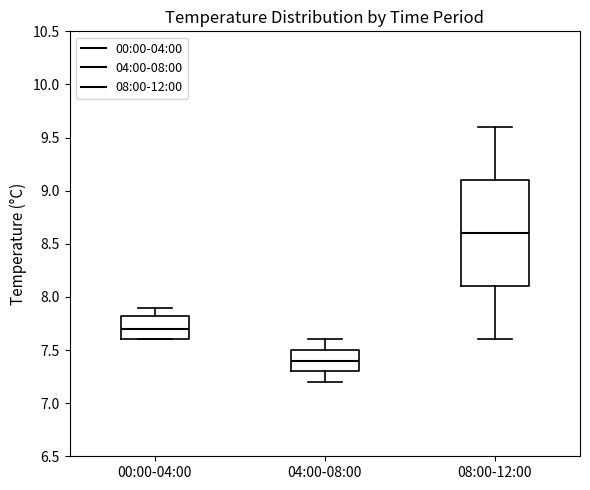

Reading left to right, read every box against the y-axis: the position of its median line, the range the box covers, and the ends of its whiskers. The values are not printed on the chart, so give them approximately, as read against the axis.

00:00-04:00: median 7.70, box 7.60 to 7.85, whiskers 7.60 to 7.90
04:00-08:00: median 7.40, box 7.30 to 7.50, whiskers 7.20 to 7.60
08:00-12:00: median 8.60, box 8.10 to 9.10, whiskers 7.60 to 9.60